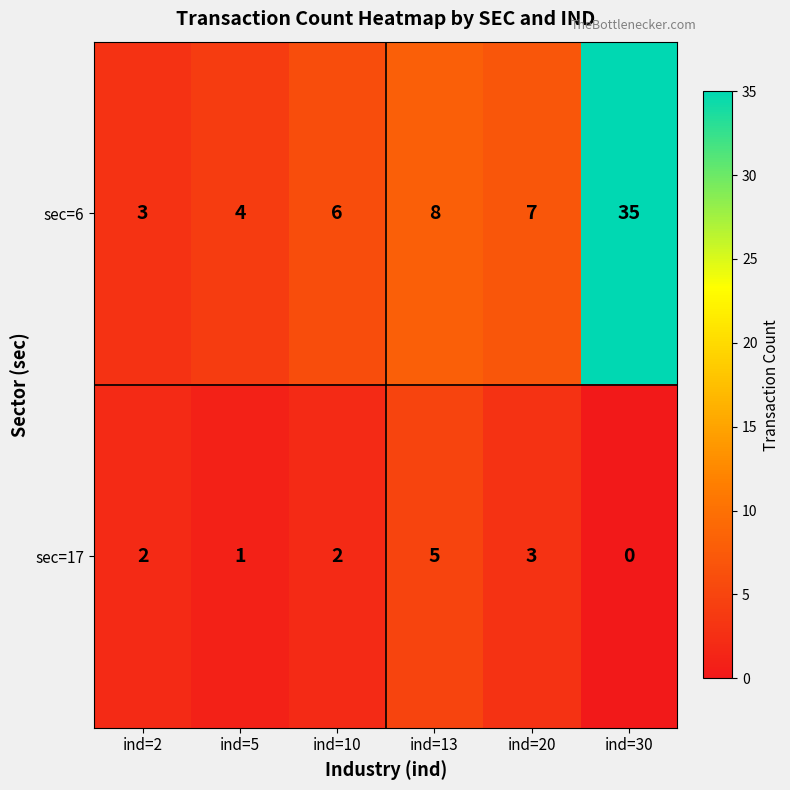

The value of sec=17 at ind=2 is 2. True or false?

True